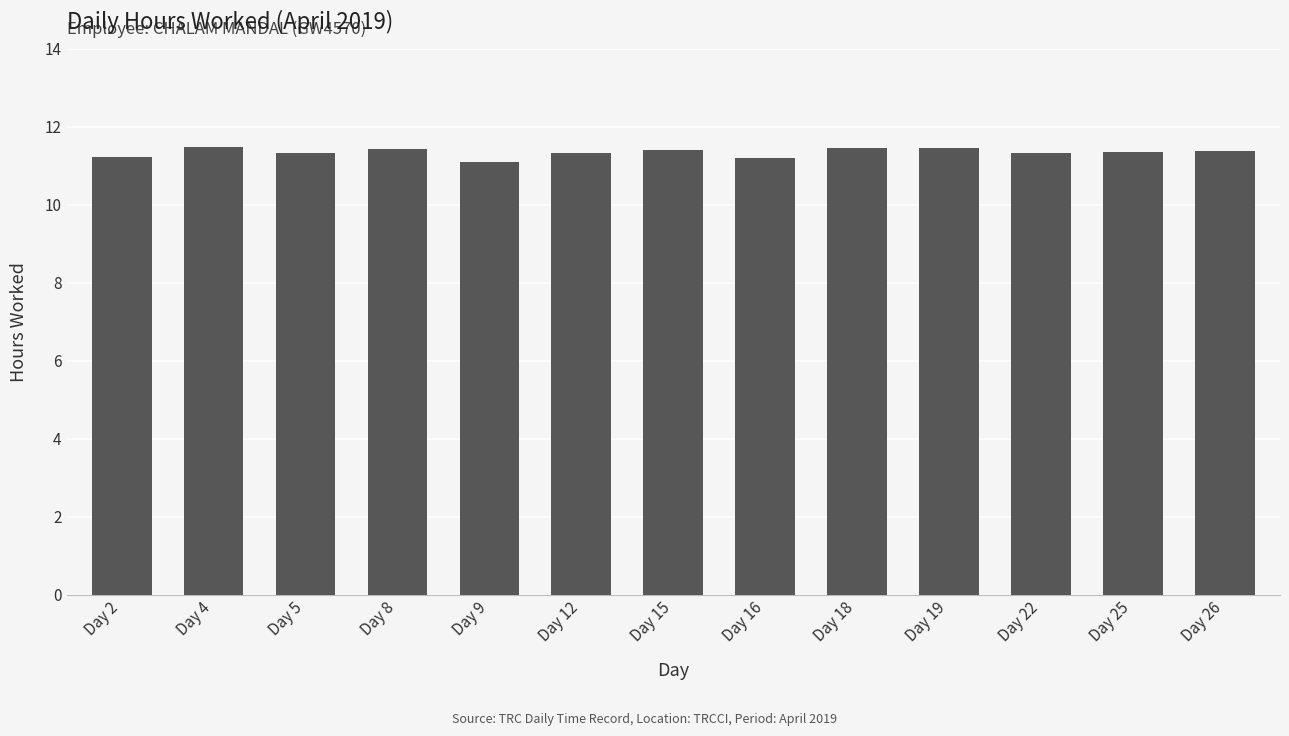

Between Day 5 and Day 9, which is larger?

Day 5